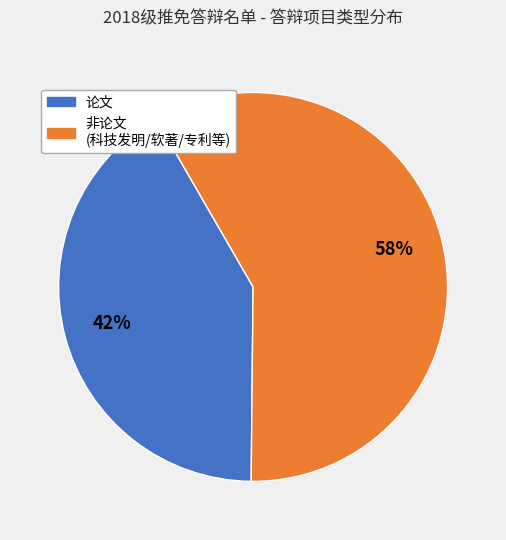

To the nearest percent, what is the average slice percentage?

50%